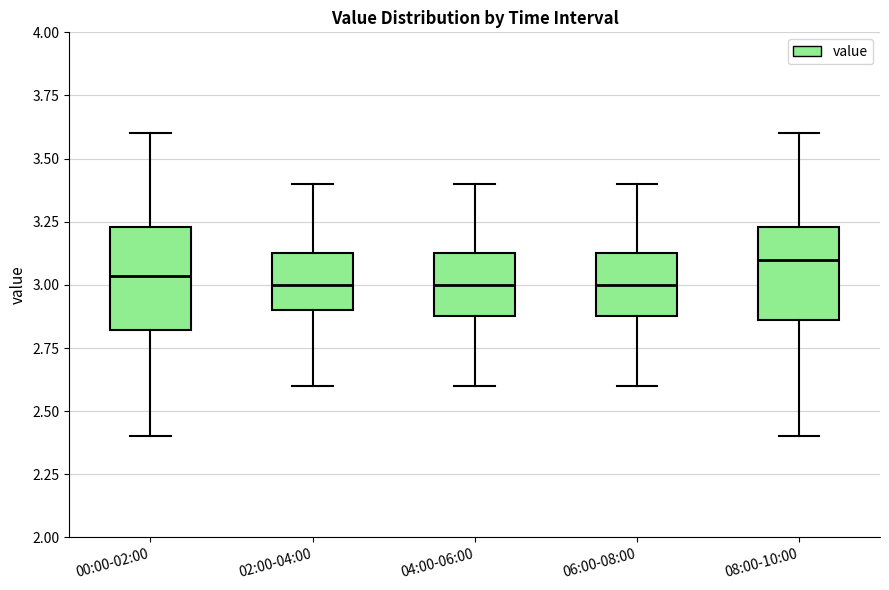

Reading left to right, transcribe this box plot: for each box, give where its median line is, the range the box spans, and where its two whiskers end, as read against the y-axis. The values are not printed on the chart, so give them approximately, as read against the axis.

00:00-02:00: median 3.05, box 2.80 to 3.25, whiskers 2.40 to 3.60
02:00-04:00: median 3.00, box 2.90 to 3.15, whiskers 2.60 to 3.40
04:00-06:00: median 3.00, box 2.90 to 3.15, whiskers 2.60 to 3.40
06:00-08:00: median 3.00, box 2.90 to 3.15, whiskers 2.60 to 3.40
08:00-10:00: median 3.10, box 2.85 to 3.25, whiskers 2.40 to 3.60